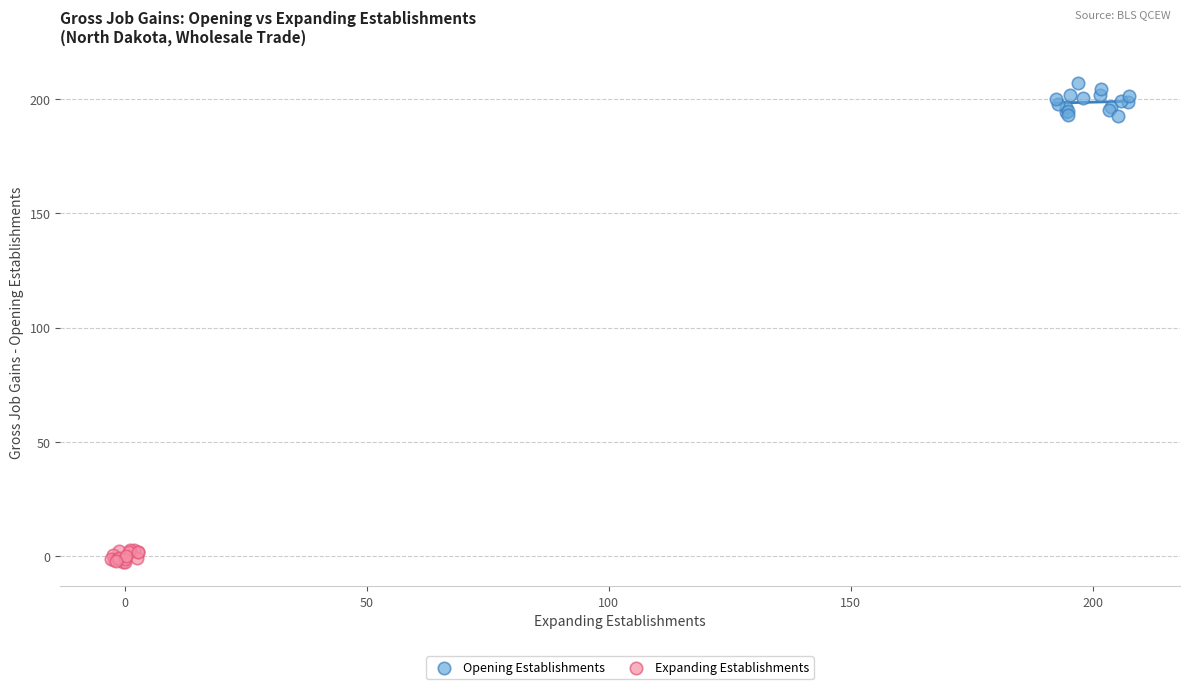

Which series contains the lowest Y value?

Expanding Establishments